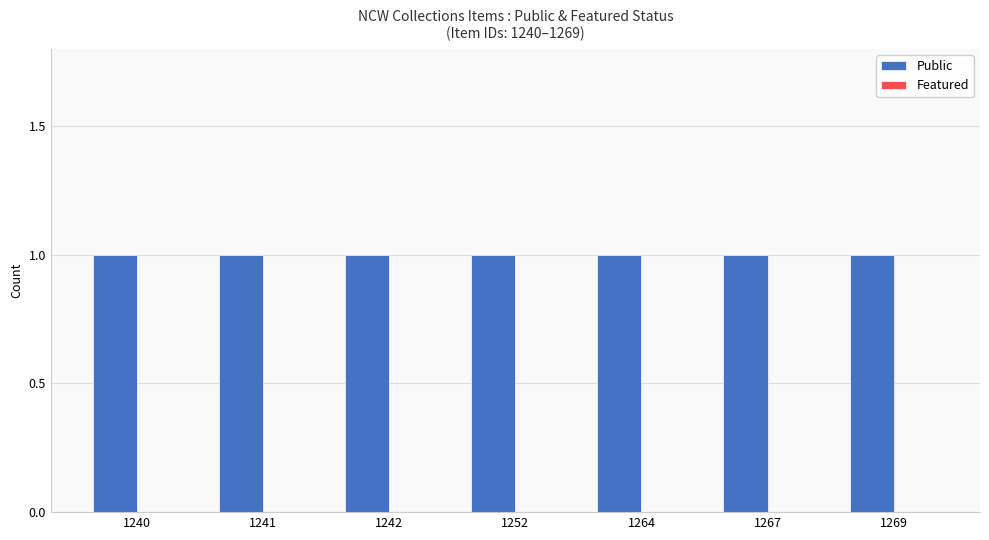

How many bars are there in each group?

2